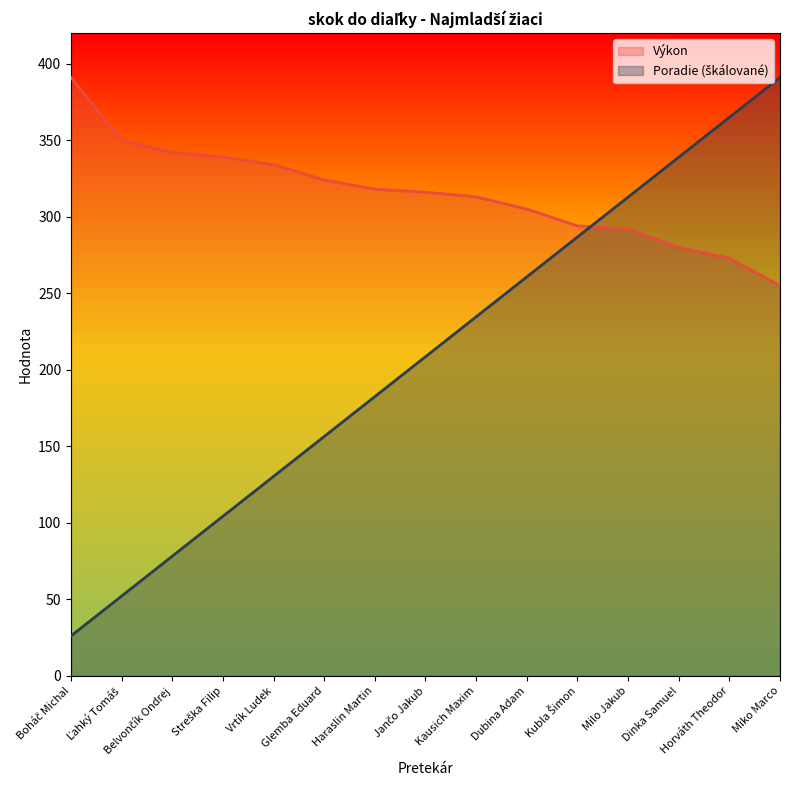

What is the sum of the Poradie values at Streška Filip and Miko Marco?

495.3